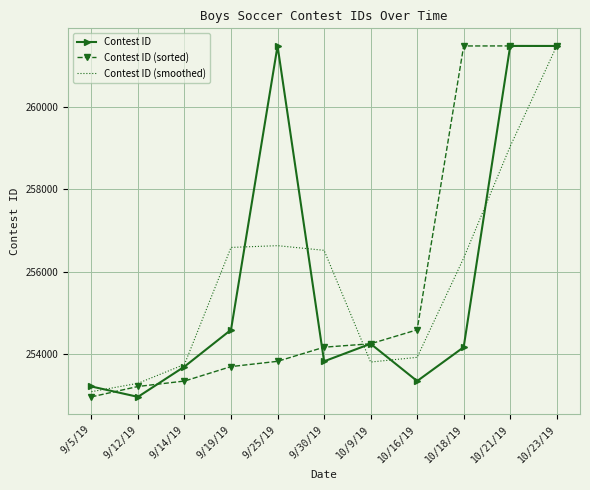

At which label is Contest ID (sorted) closest to 257218?

10/16/19